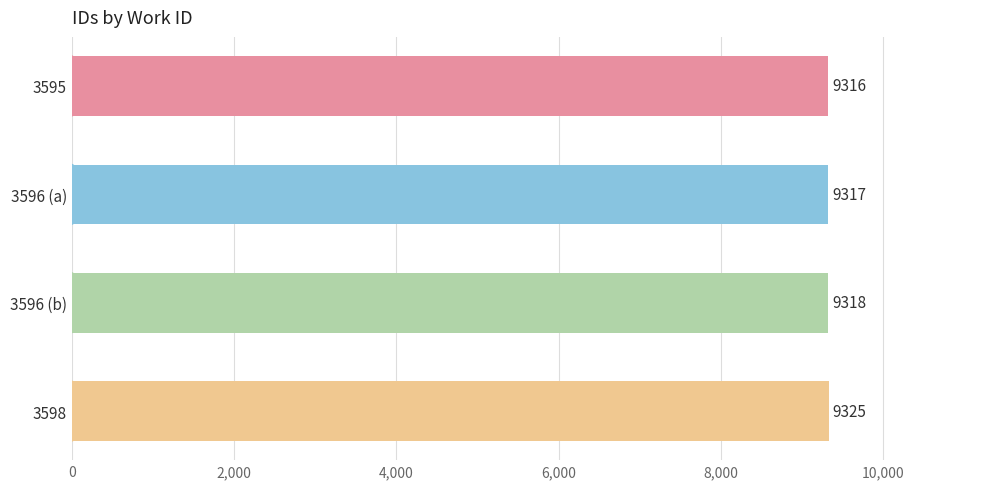

Reading bottom to top, transcribe all the data shown in this chart.

3598=9325	3596 (b)=9318	3596 (a)=9317	3595=9316